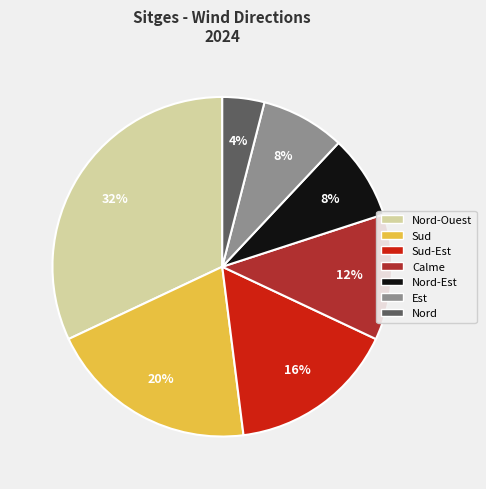

How many segments does this pie chart have?

7